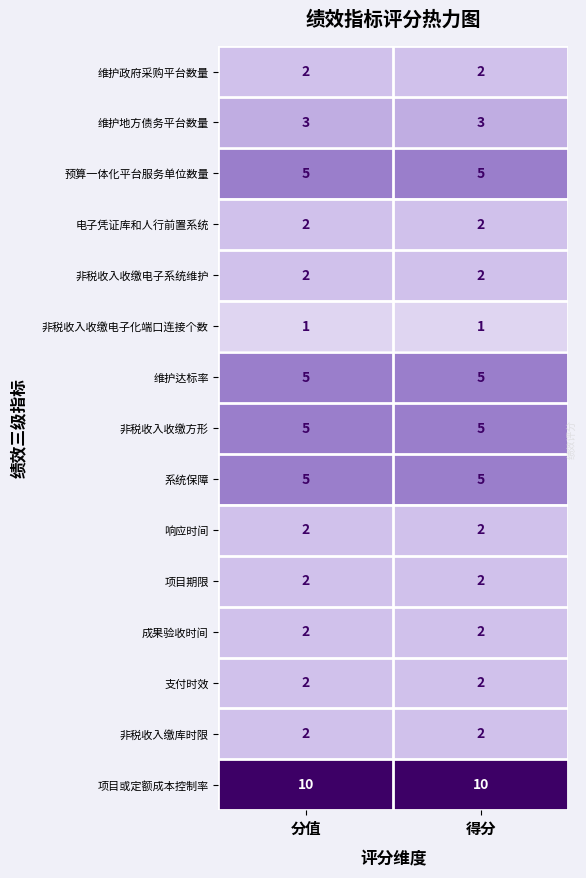

Reading right to left, extract all data points from this chart.

维护政府采购平台数量: 得分=2	分值=2
维护地方债务平台数量: 得分=3	分值=3
预算一体化平台服务单位数量: 得分=5	分值=5
电子凭证库和人行前置系统: 得分=2	分值=2
非税收入收缴电子系统维护: 得分=2	分值=2
非税收入收缴电子化端口连接个数: 得分=1	分值=1
维护达标率: 得分=5	分值=5
非税收入收缴方形: 得分=5	分值=5
系统保障: 得分=5	分值=5
响应时间: 得分=2	分值=2
项目期限: 得分=2	分值=2
成果验收时间: 得分=2	分值=2
支付时效: 得分=2	分值=2
非税收入缴库时限: 得分=2	分值=2
项目或定额成本控制率: 得分=10	分值=10